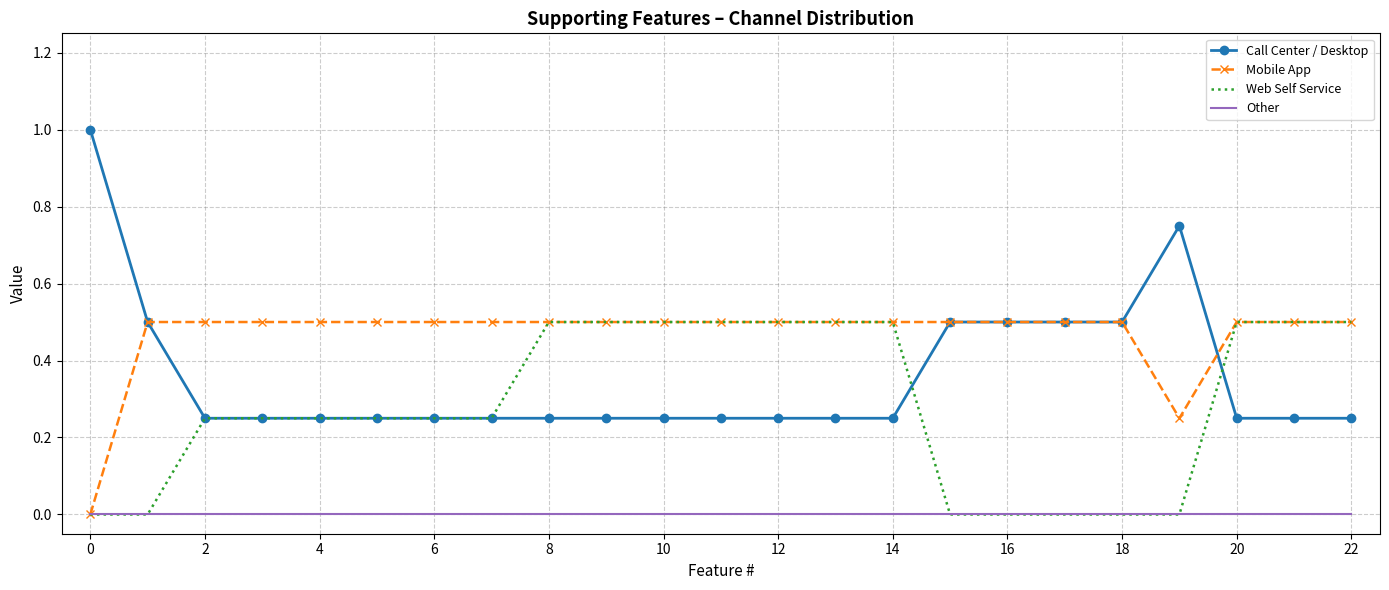

Which series has the widest spread of values?

Call Center / Desktop